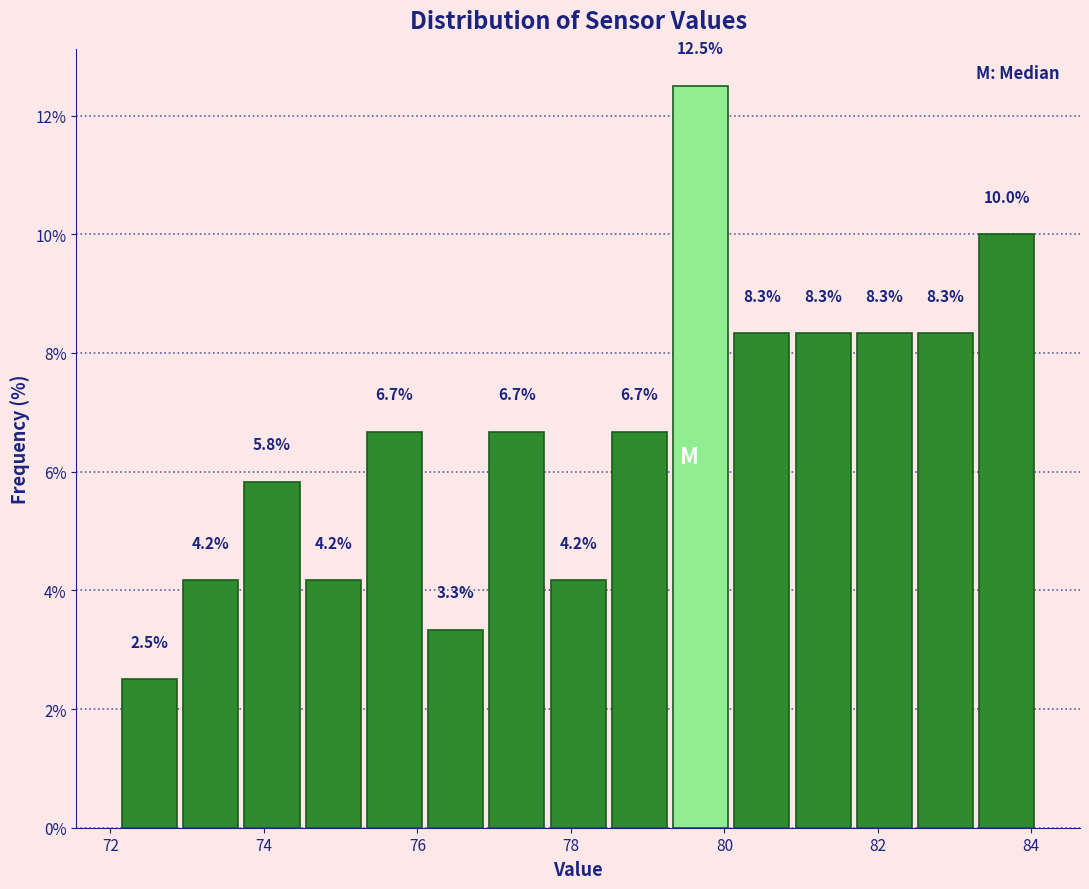

Read against the x-axis, roughly where is the centre of the tallest bar?

79.6